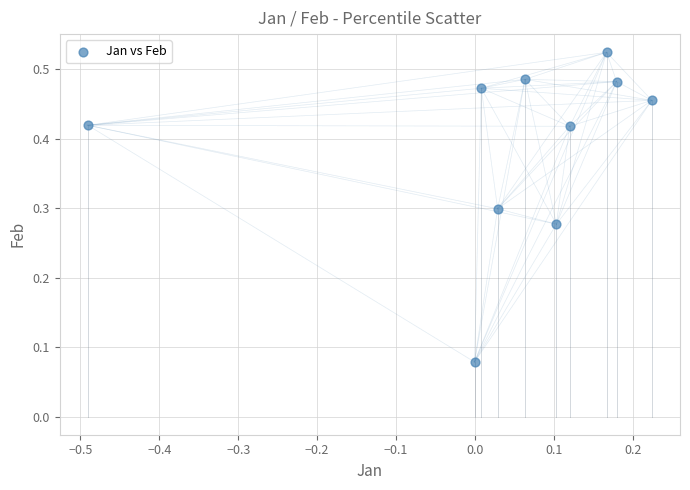

What is the range of X values (max minus min)?

0.7